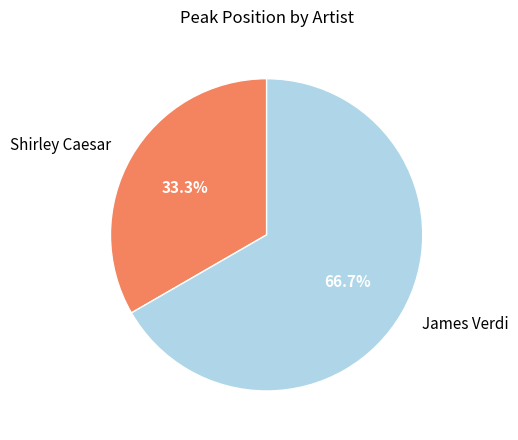

True or false: Shirley Caesar accounts for 43% of the total.

False